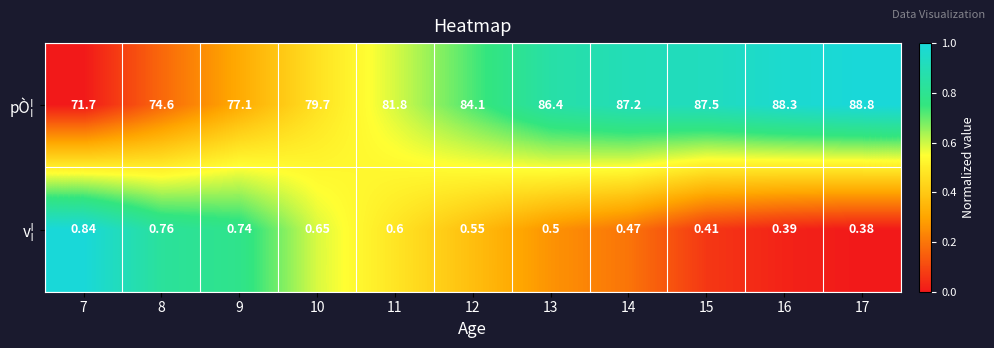

Between 11 and 15, which series saw the biggest shift?

pÒ¦